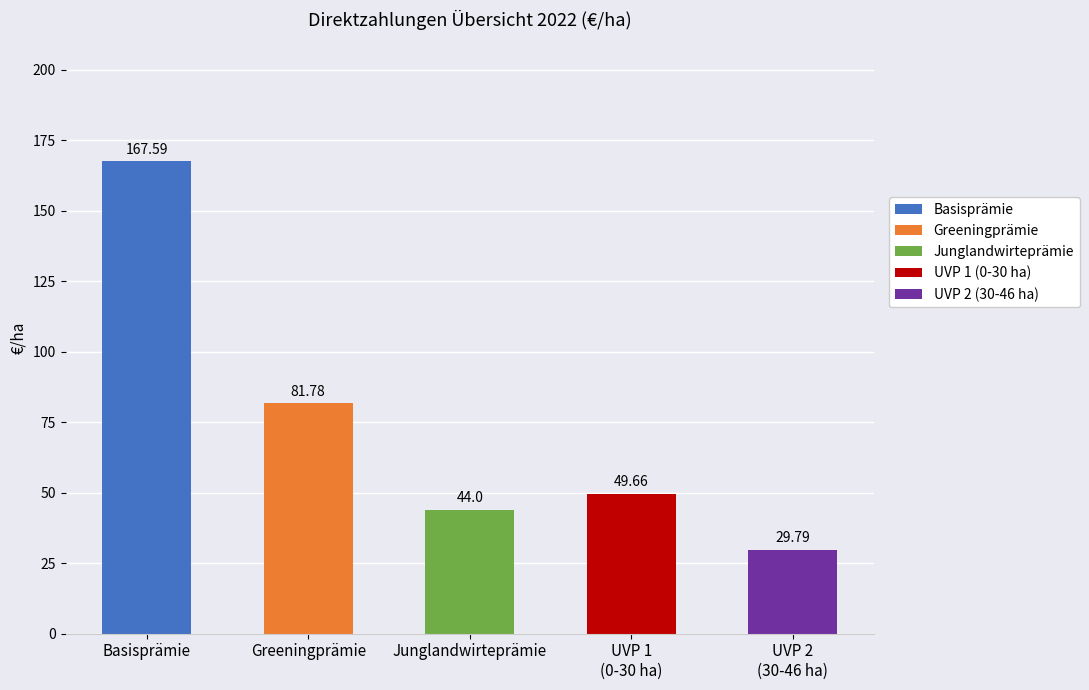

At how many categories does at least one series exceed 88?

1